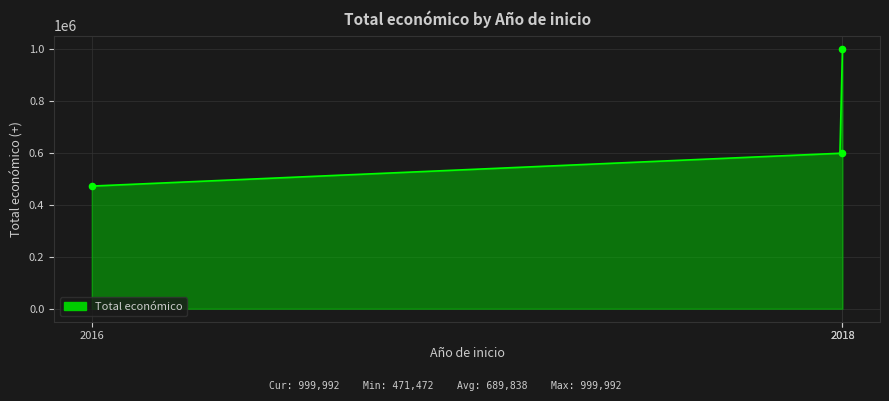

What is the change in value from 2016 to 2018?

+126577